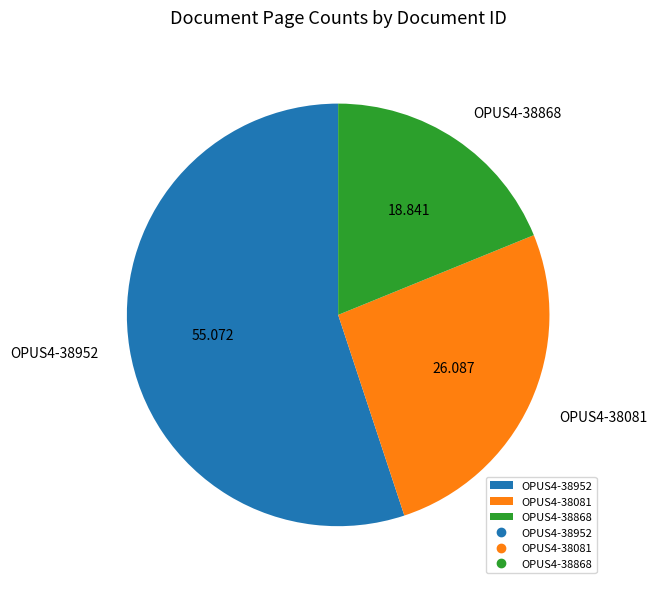

Is the sum of OPUS4-38952 and OPUS4-38868 greater than half?

Yes